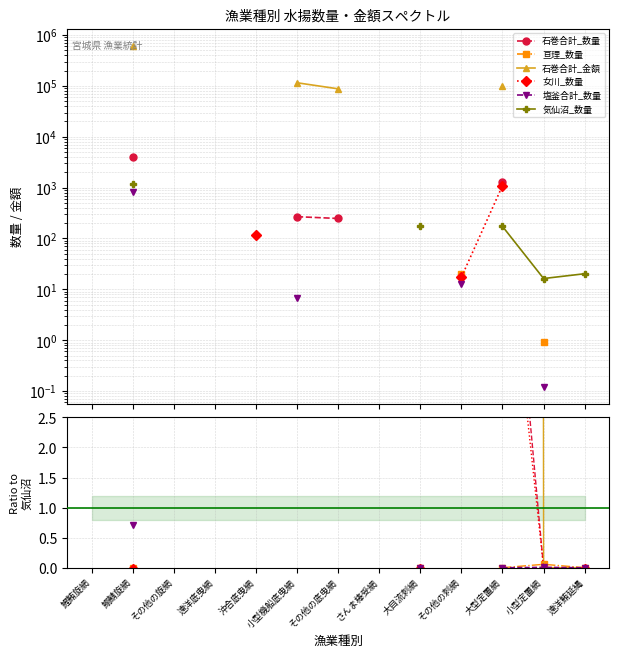

Rank the series at 大目流刺網 from lowest to highest value.

石巻合計_数量, 亘理_数量, 石巻合計_金額, 女川_数量, 塩釜合計_数量, 気仙沼_数量